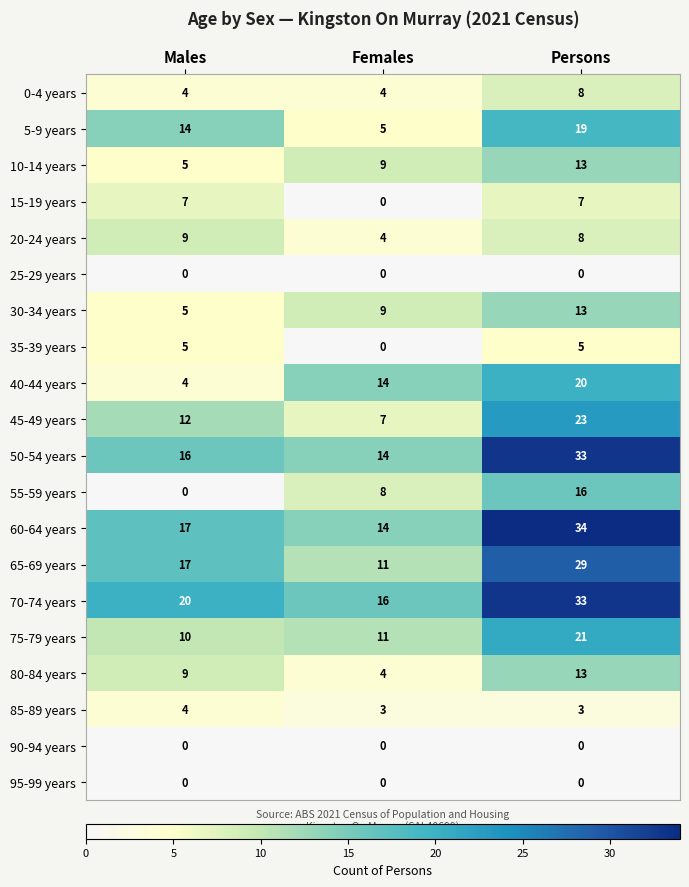

Is it true that 70-74 years equals 16 at Females?

True